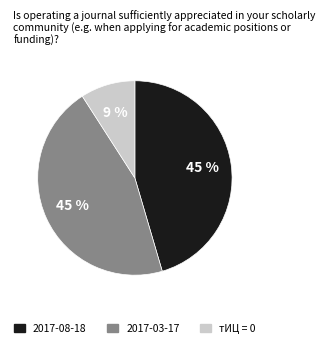

To the nearest percent, what is the average slice percentage?

33%